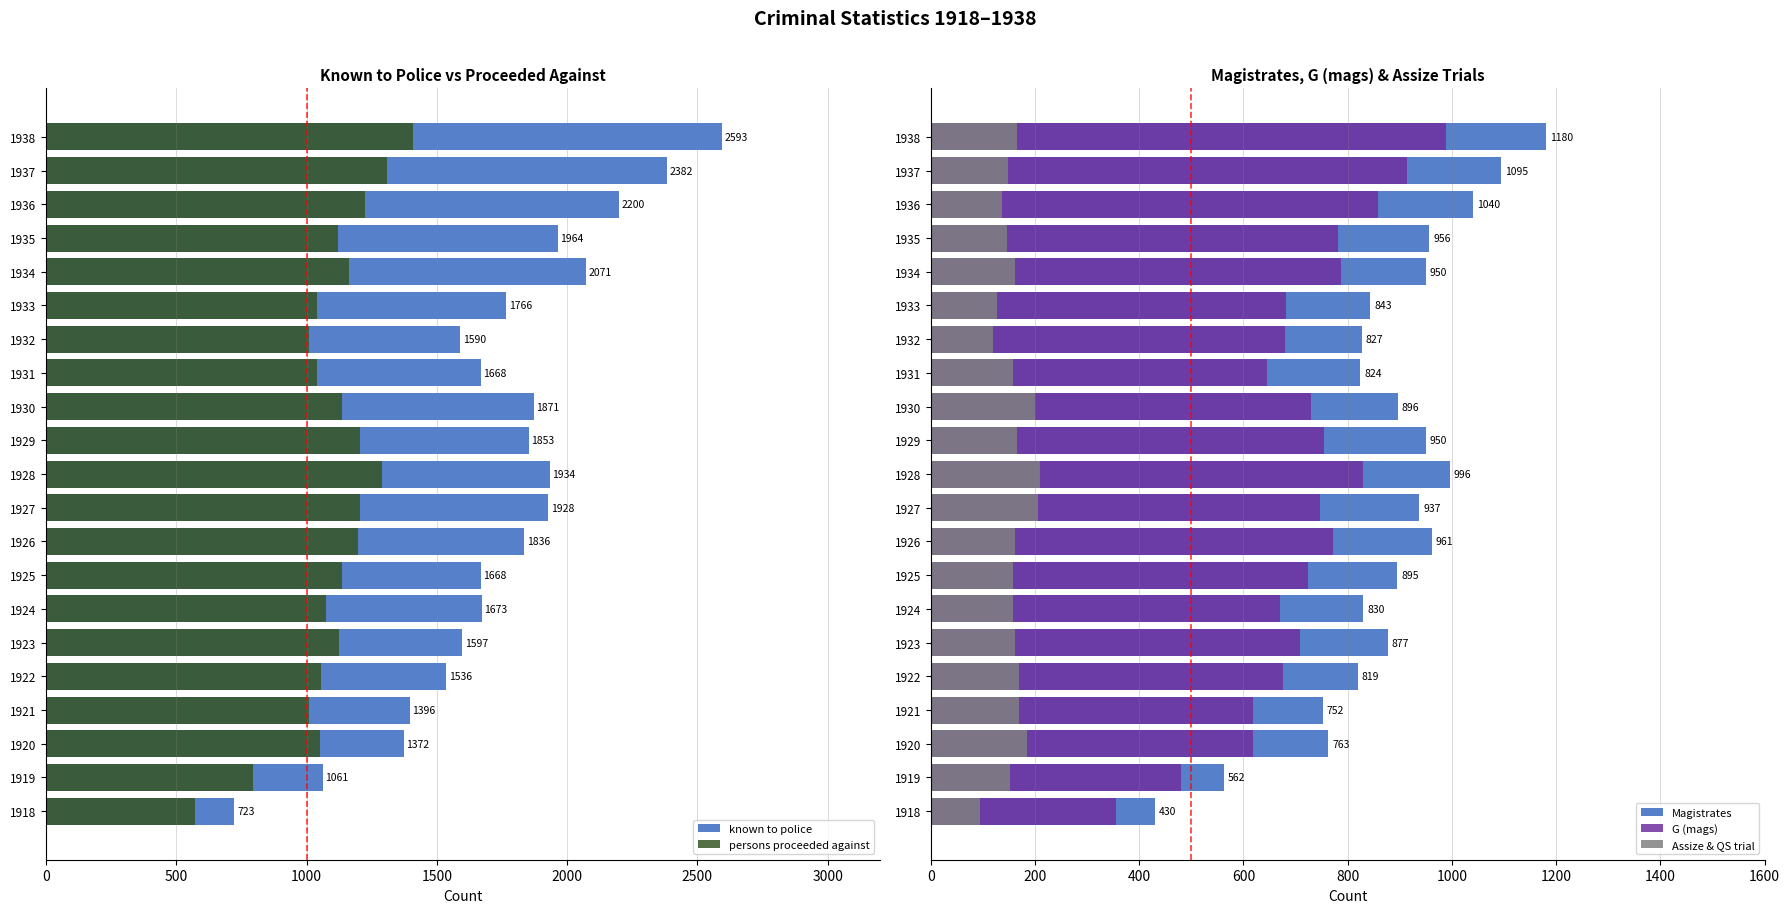

What is the maximum value shown in the chart?

2593